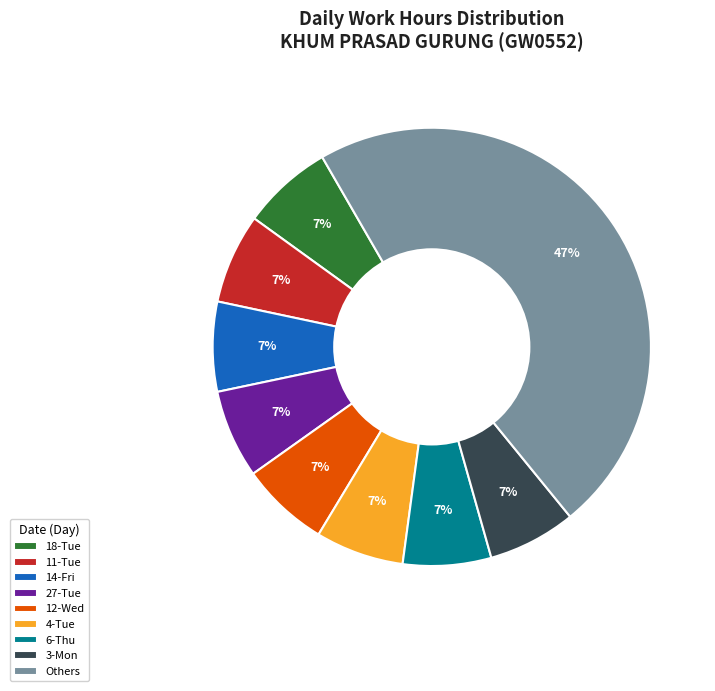

How many slices are in this pie chart?

9